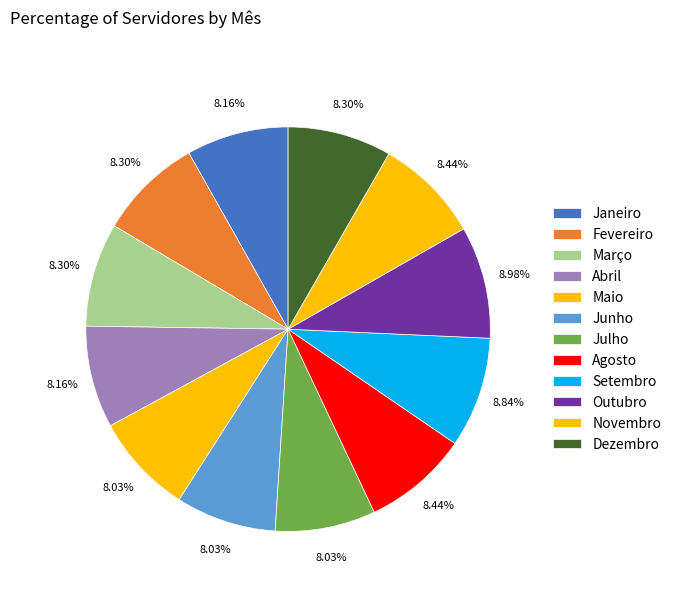

Is it true that Outubro is 9% of the pie?

True